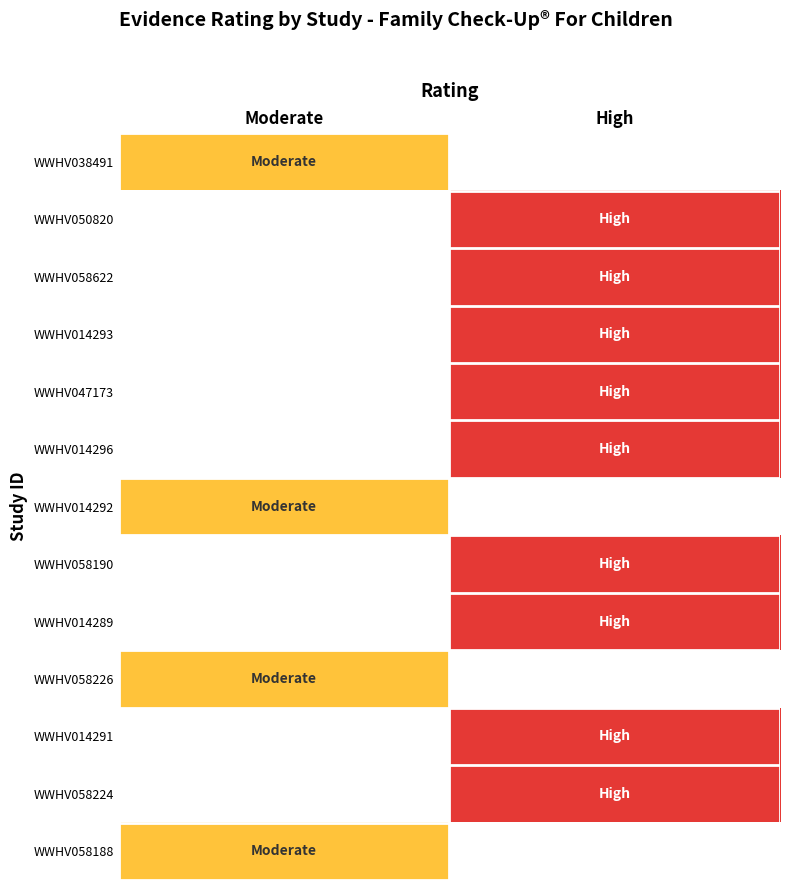

Which series changed the most between Moderate and High?

WWHV050820